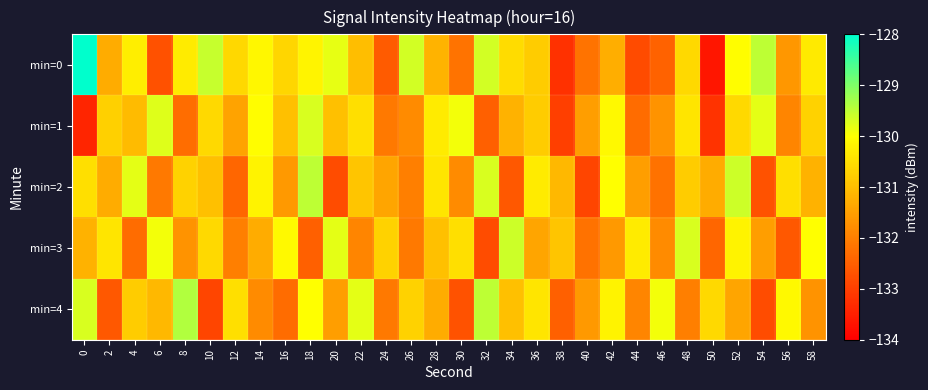

What is the difference between the highest and lowest values at 28?

1.0